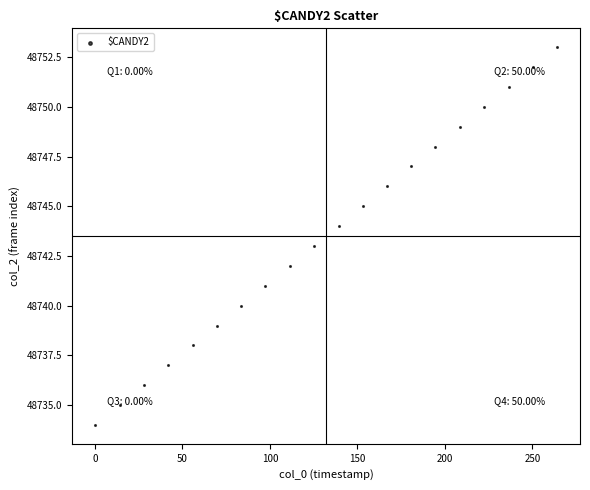

What is the range of Y values (max minus min)?

19